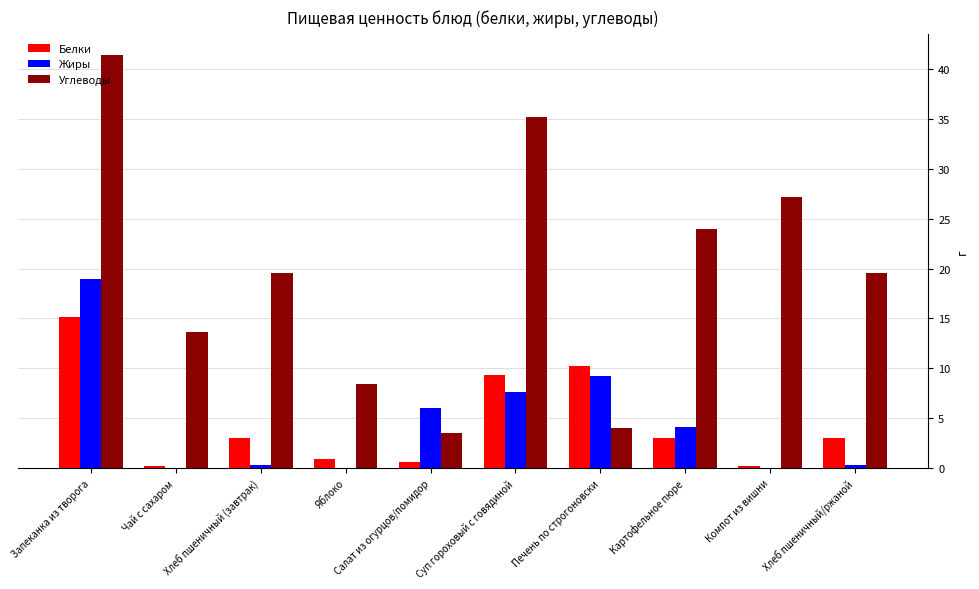

Between Запеканка из творога and Чай с сахаром, which series saw the biggest shift?

Углеводы